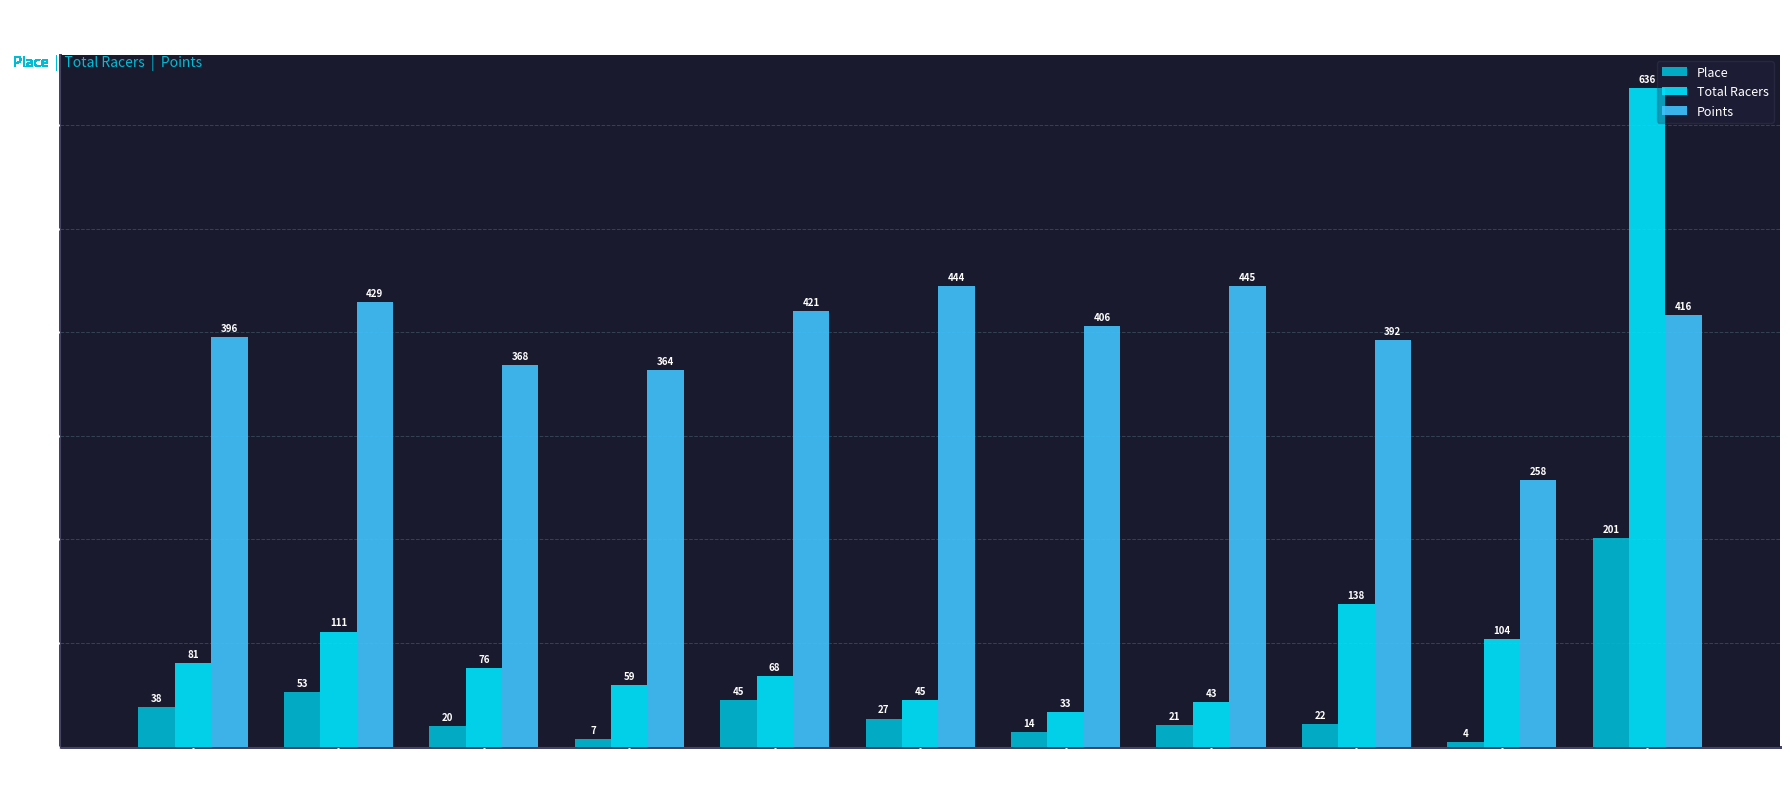

What is the difference between the Total Racers values at Circuit Francis
J Clarke (2014) and Vermont
Gran Fondo (2018)?

71.0